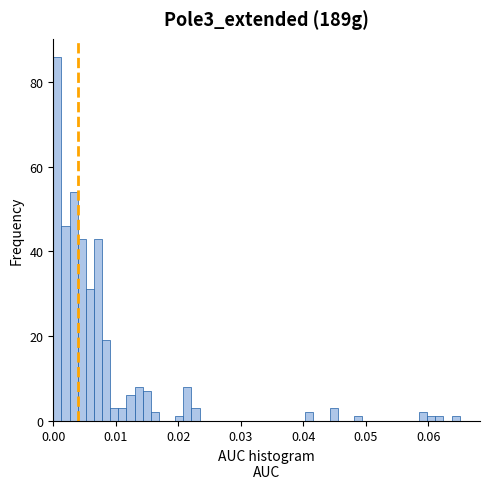

Around what value on the x-axis is the tallest bar? Give the approximate position of its centre, as read against the axis.

0.001